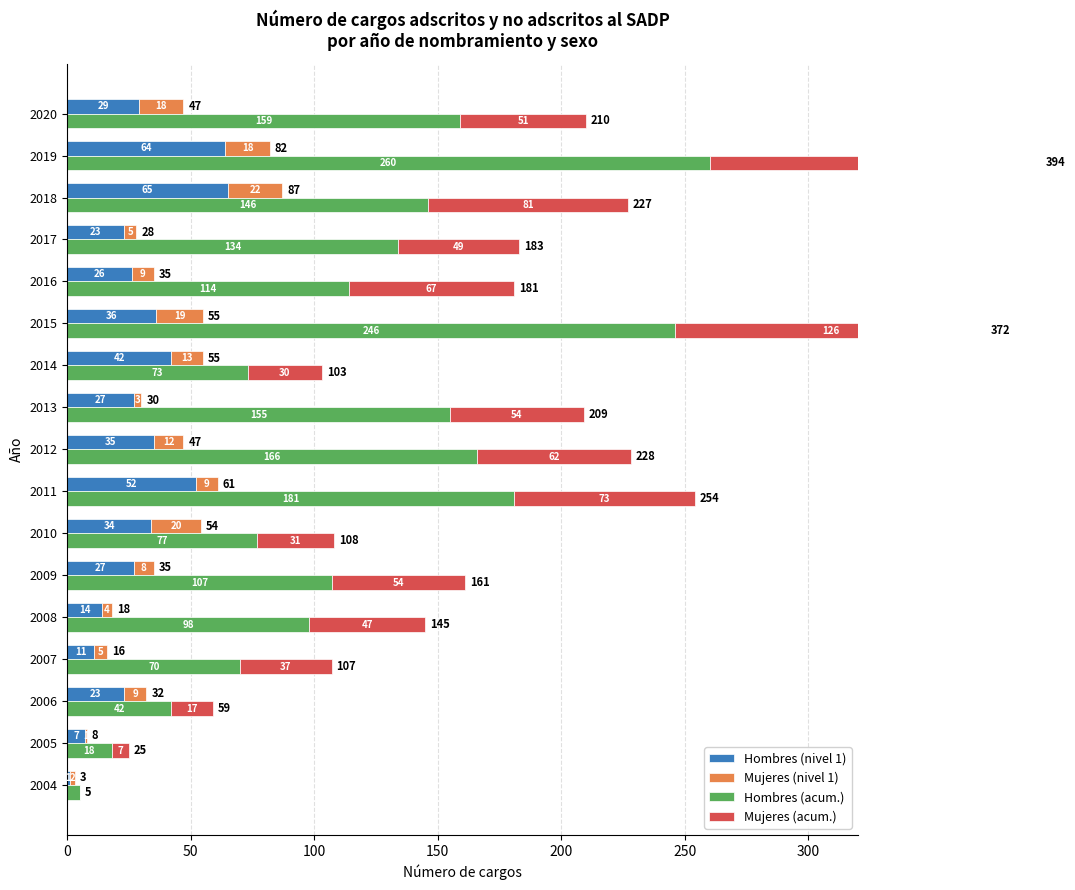

What is the difference between the highest and lowest values at 2019?

242